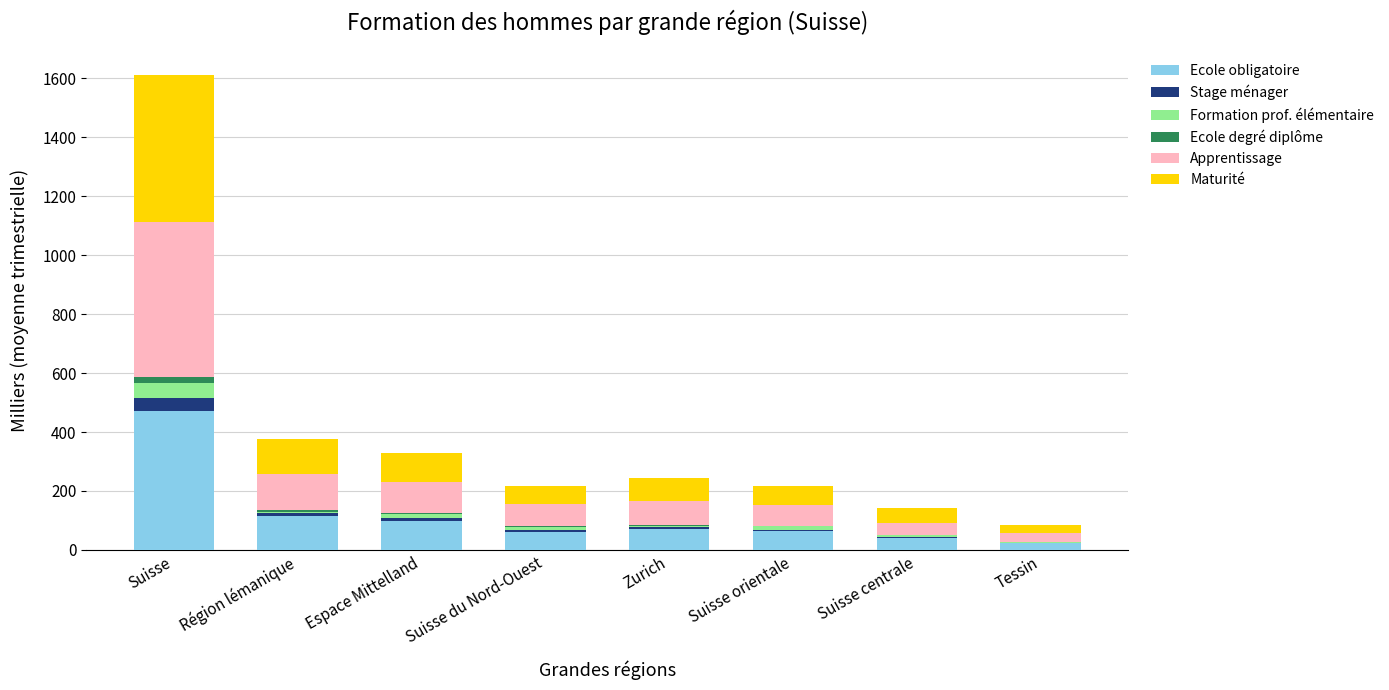

Is it true that Ecole obligatoire equals 71.2 at Zurich?

True